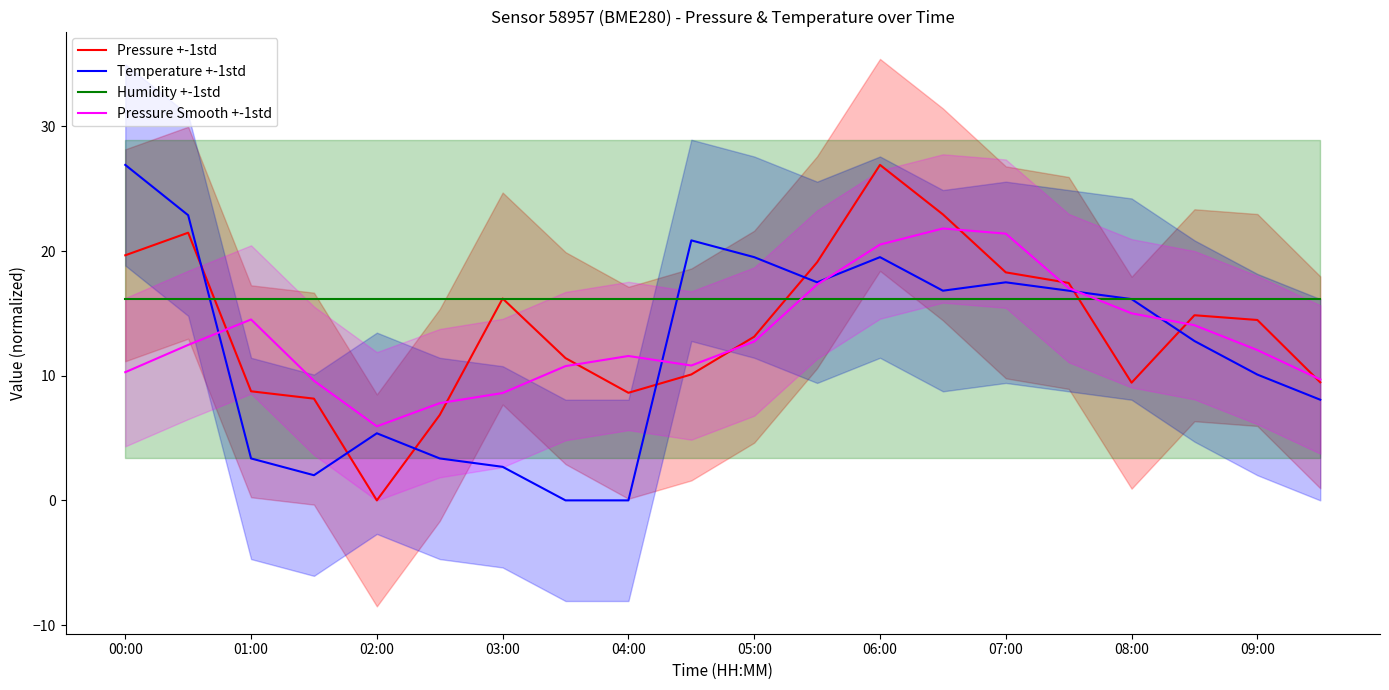

What is the sum of the Pressure +-1std values at 04:00 and 03:00?

24.8